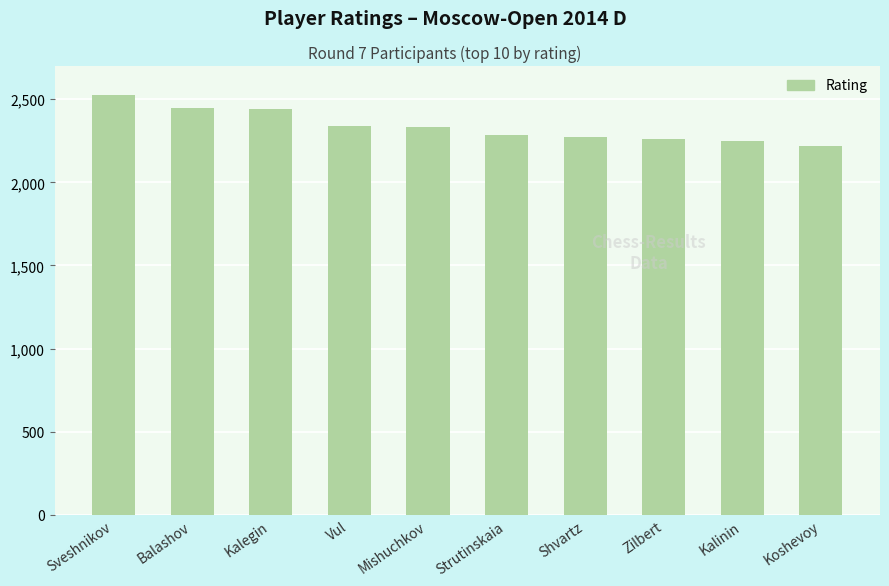

What is the sum of all values?

23372